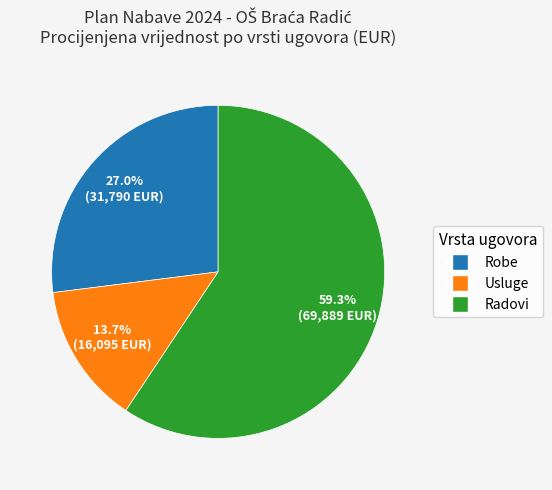

To the nearest percent, what is the difference between the largest and smallest slice percentages?

46%